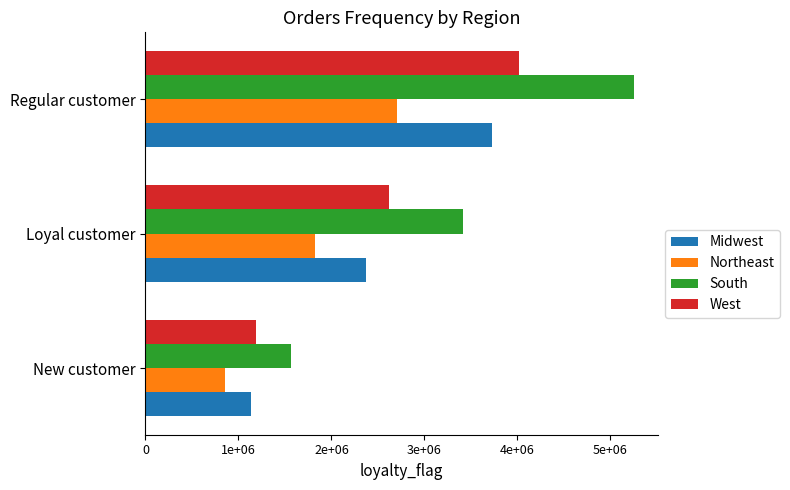

What are all the series names shown in the legend?

Midwest, Northeast, South, West